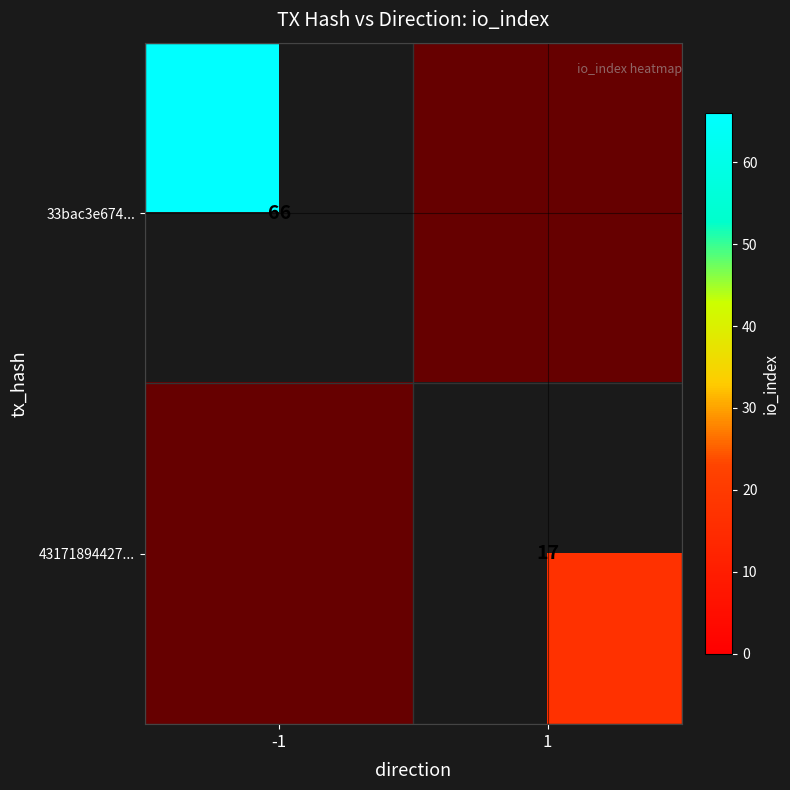

Rank the categories by 43171894427... value from lowest to highest.

-1, 1